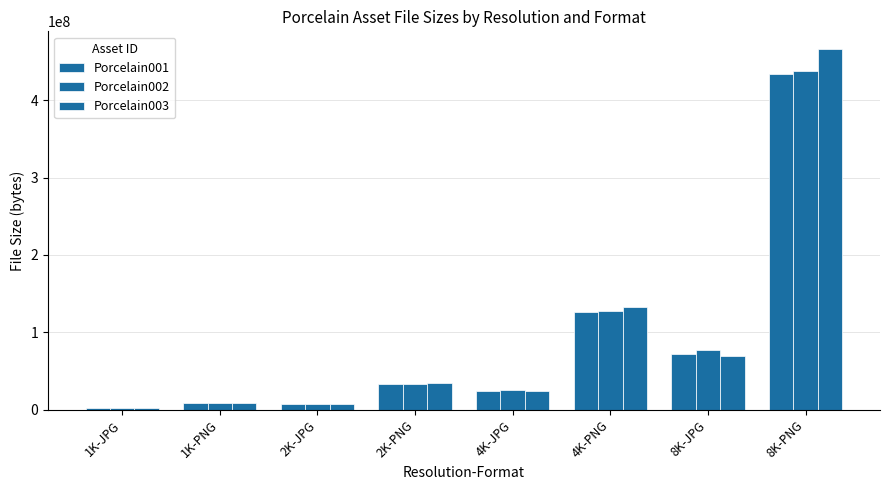

How many groups of bars are there?

8